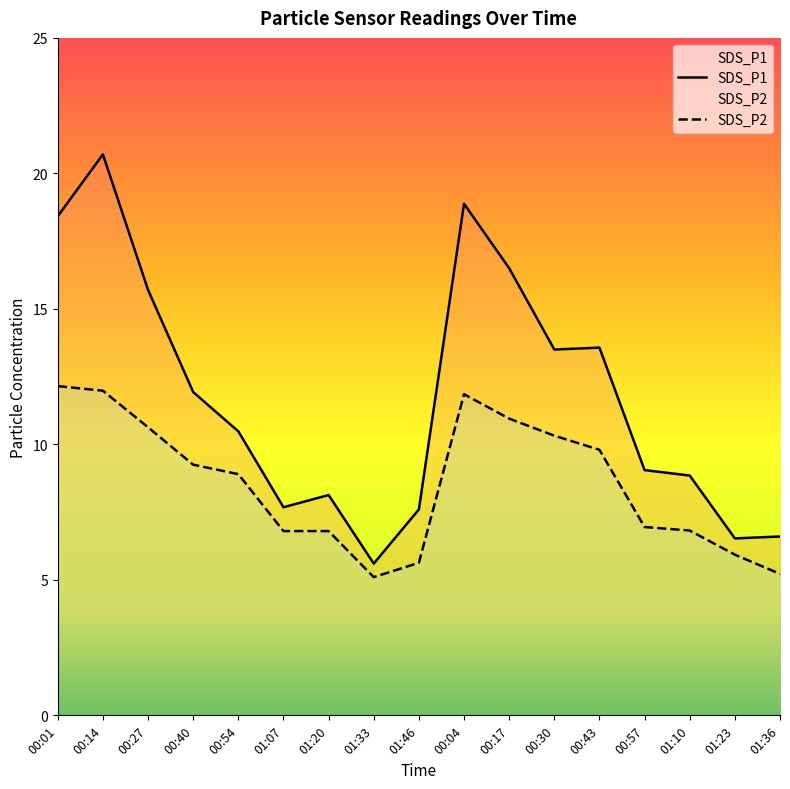

How many lines are shown in the chart?

2